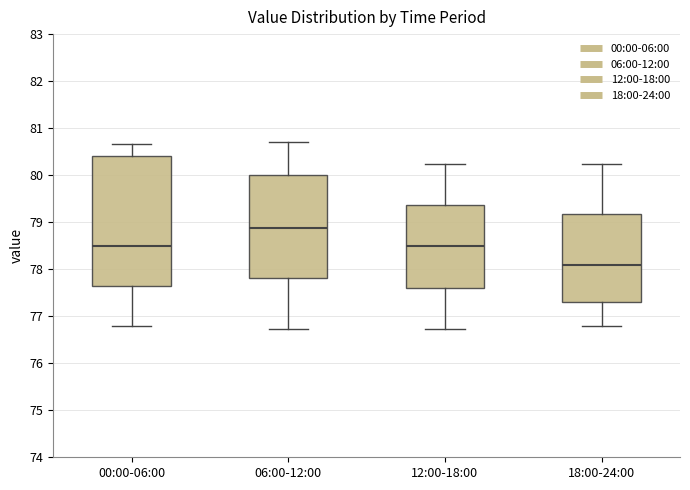

Reading left to right, read every box against the y-axis: the position of its median line, the range the box covers, and the ends of its whiskers. The values are not printed on the chart, so give them approximately, as read against the axis.

00:00-06:00: median 78.5, box 77.6 to 80.4, whiskers 76.8 to 80.7
06:00-12:00: median 78.9, box 77.8 to 80.0, whiskers 76.7 to 80.7
12:00-18:00: median 78.5, box 77.6 to 79.4, whiskers 76.7 to 80.2
18:00-24:00: median 78.1, box 77.3 to 79.2, whiskers 76.8 to 80.2